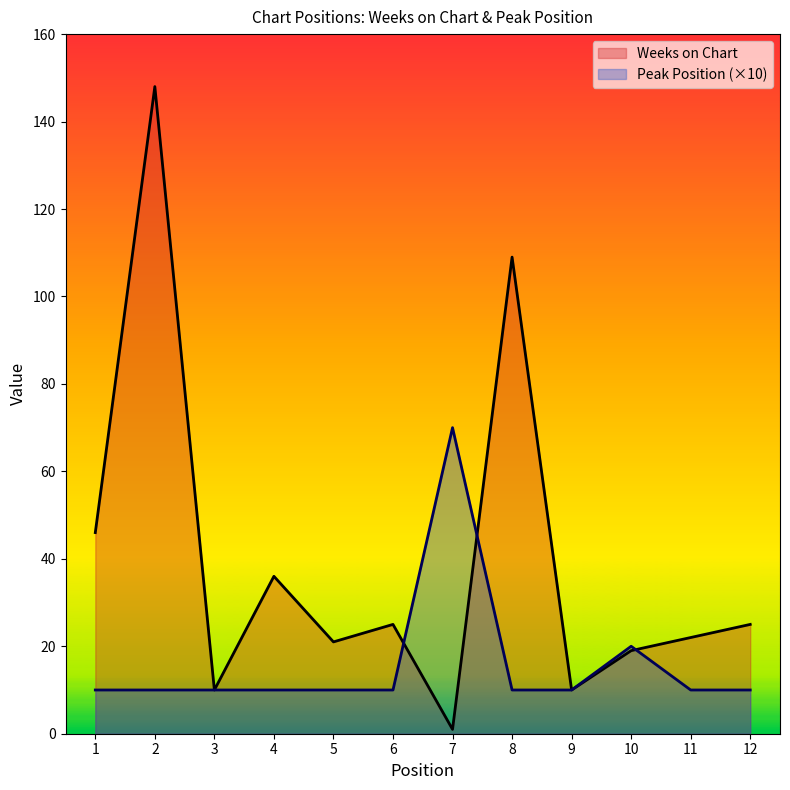

True or false: Weeks on Chart and Peak Position intersect in this chart.

True